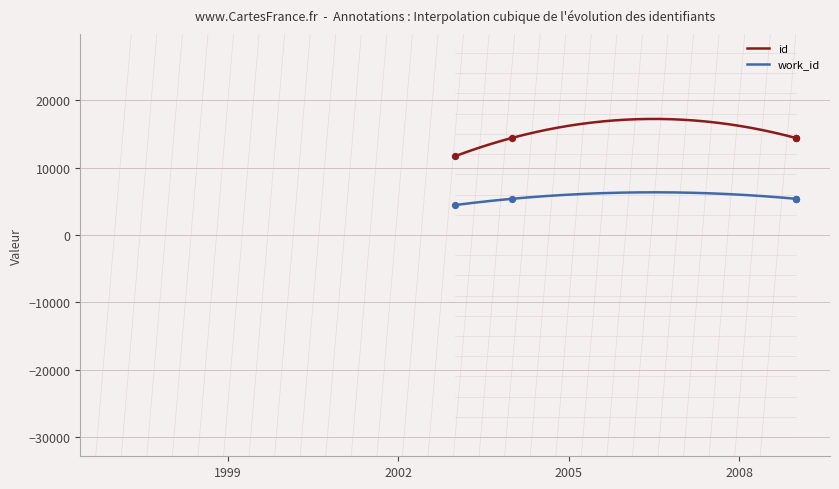

At how many categories does at least one series exceed 10907?

4